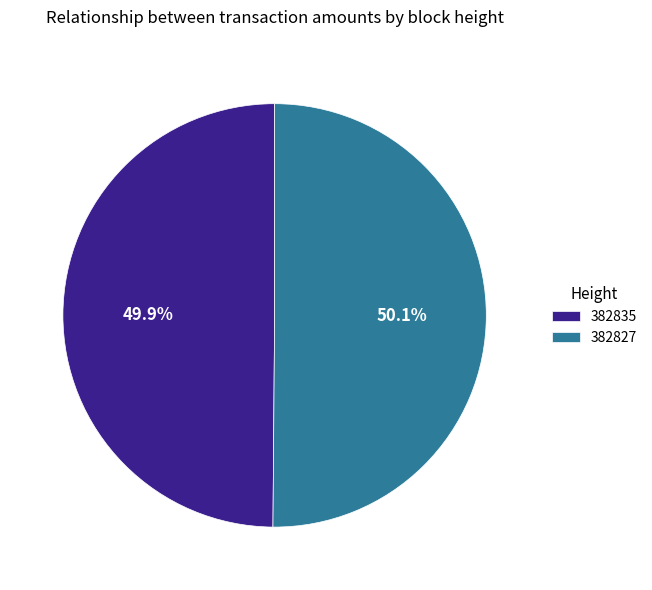

The 382827 slice represents 50% of the pie. True or false?

True